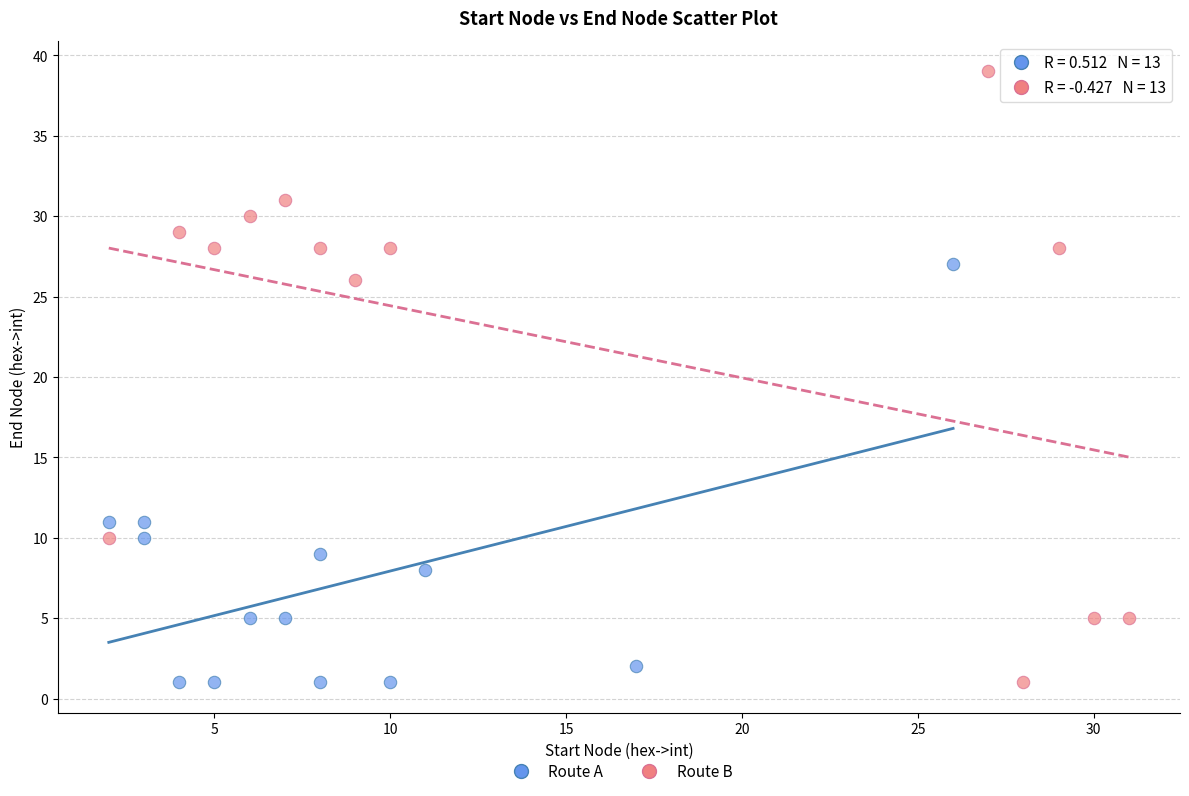

What are all the series names shown in the legend?

Route A, Route B